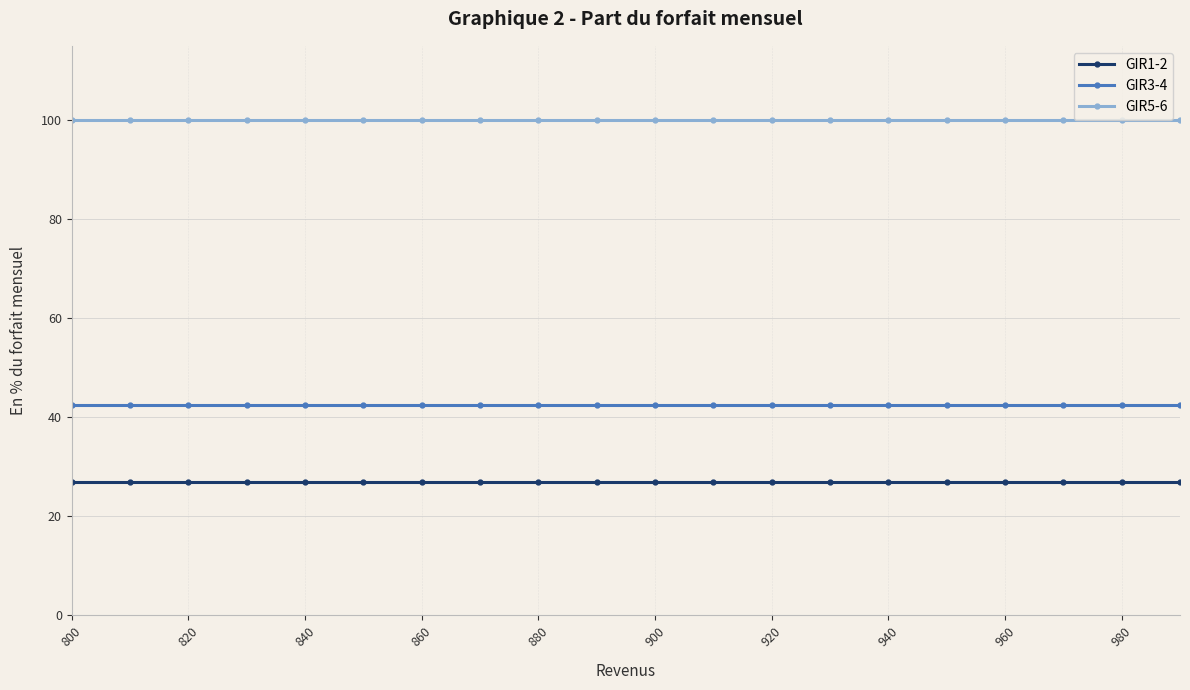

Which series has the largest total across all categories?

GIR5-6